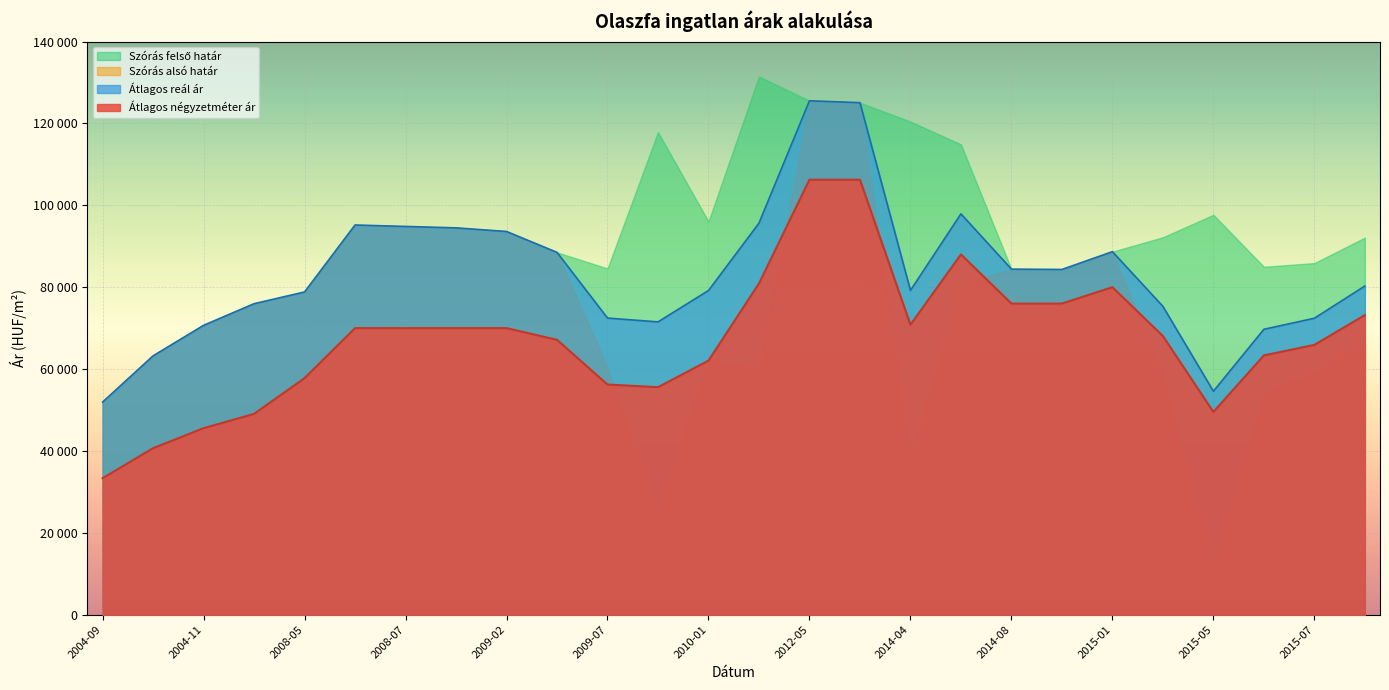

What is the average value of the Átlagos négyzetméter ár series?

67369